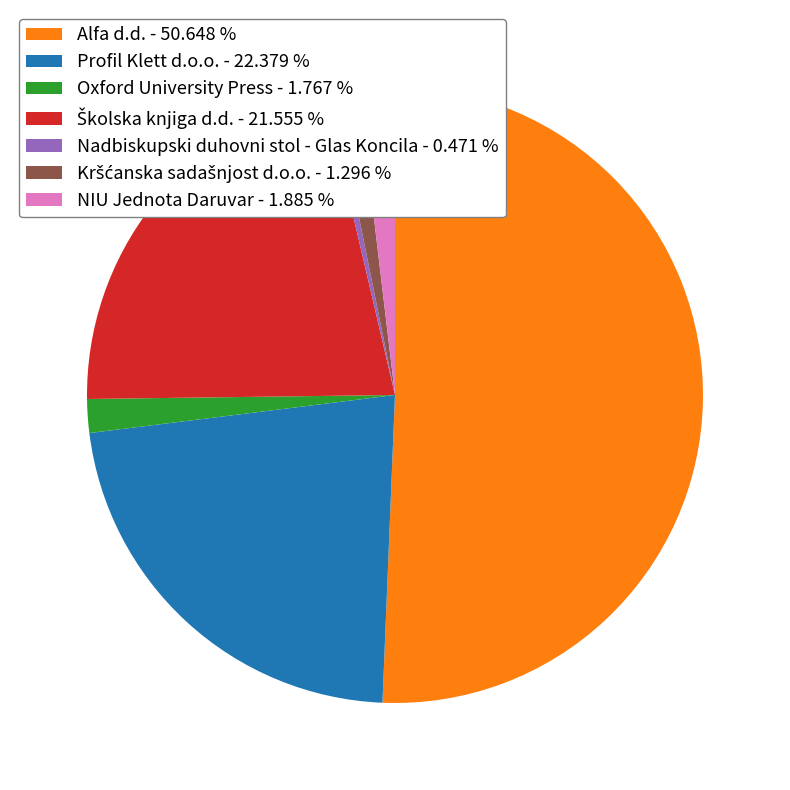

Is the sum of Oxford University Press - 1.767 % and NIU Jednota Daruvar - 1.885 % greater than half?

No